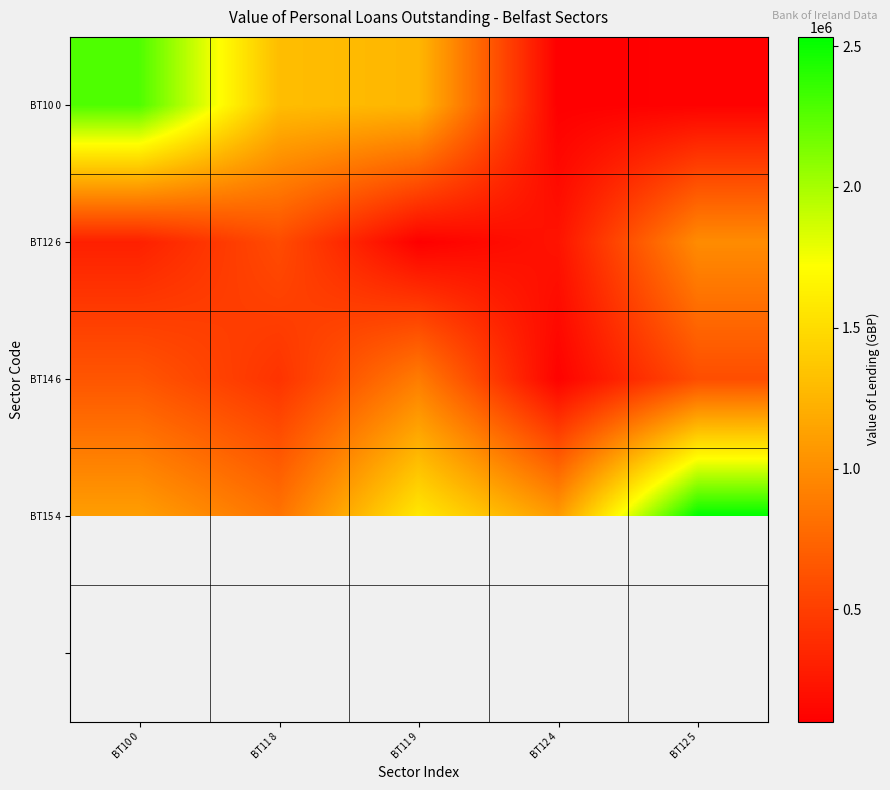

Which category has the lowest value across all series?

BT12 4